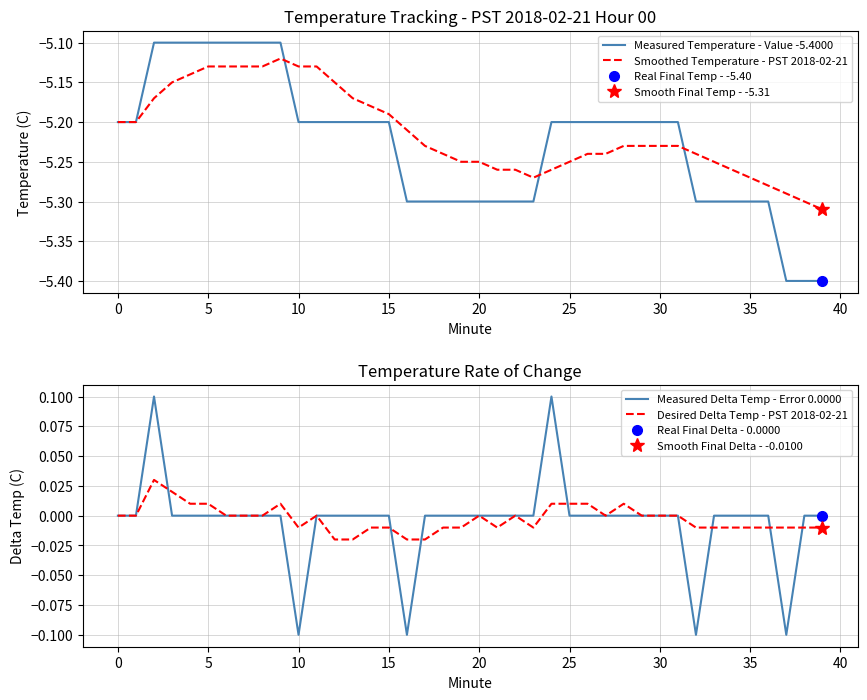

What is the average value of the Measured Temperature - Value -5.4000 series?

-5.2